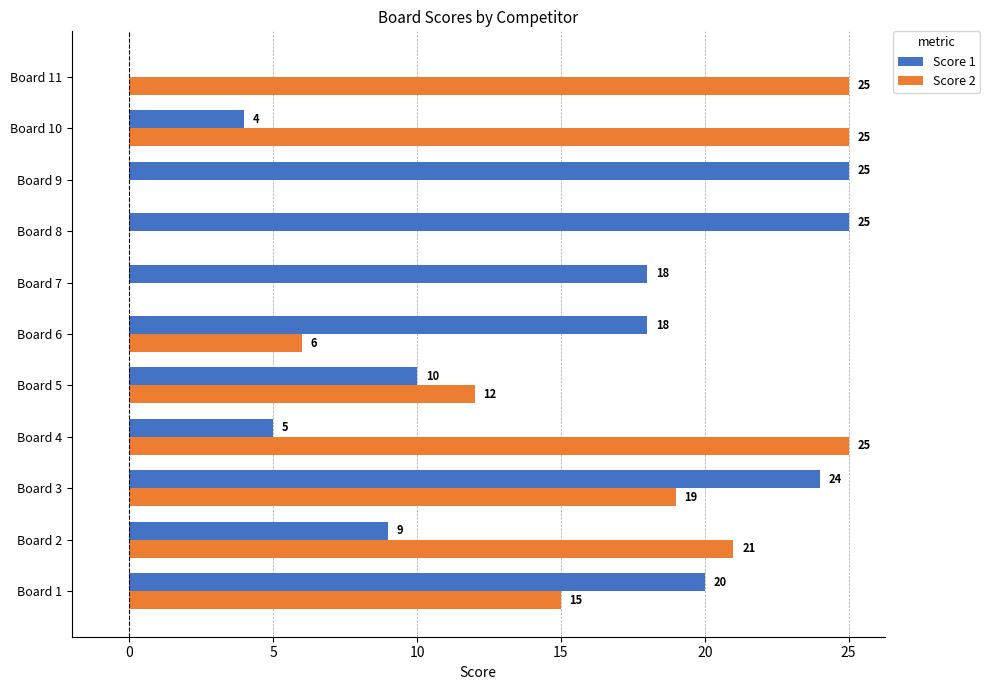

What is the average value of the Score 1 series?

14